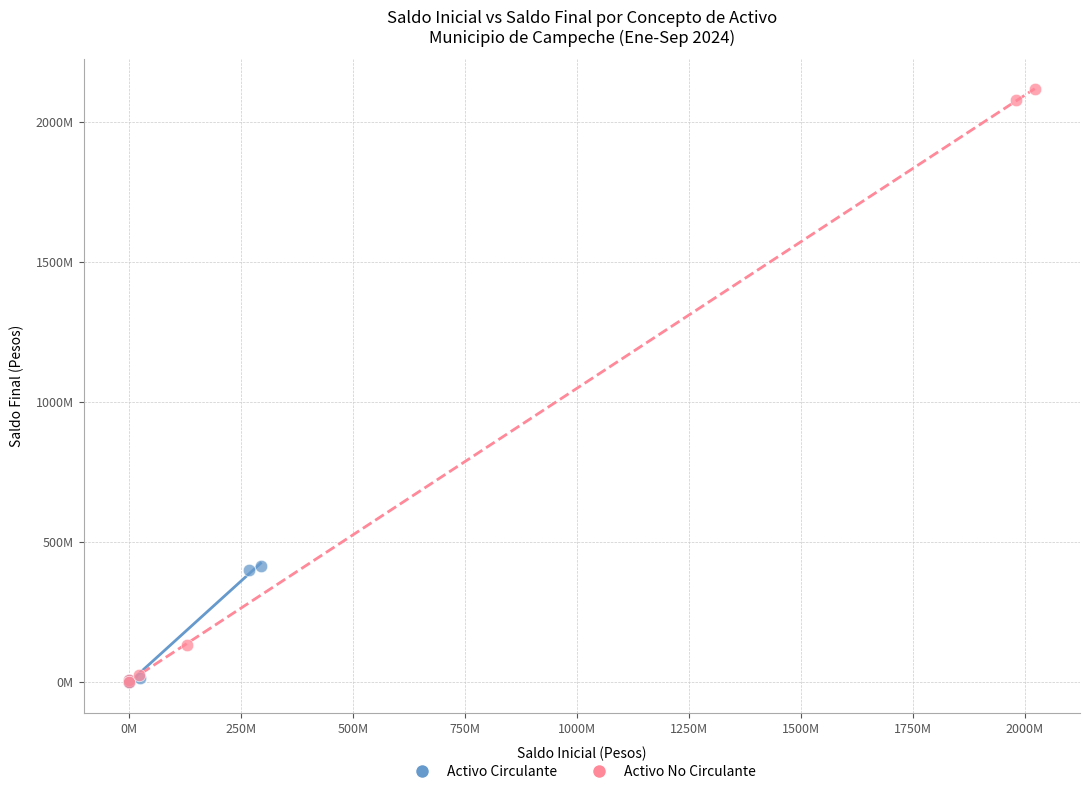

What are all the series names shown in the legend?

Activo Circulante, Activo No Circulante